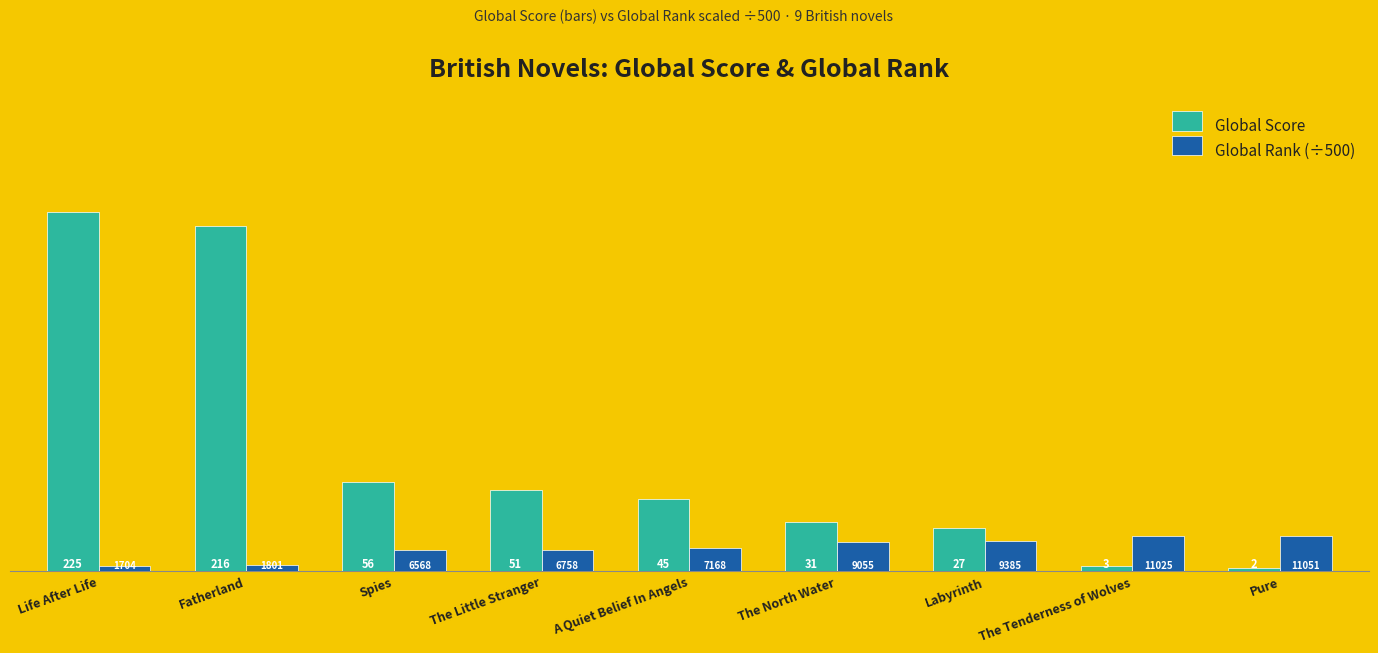

Which label corresponds to the largest value in the chart?

Life After Life